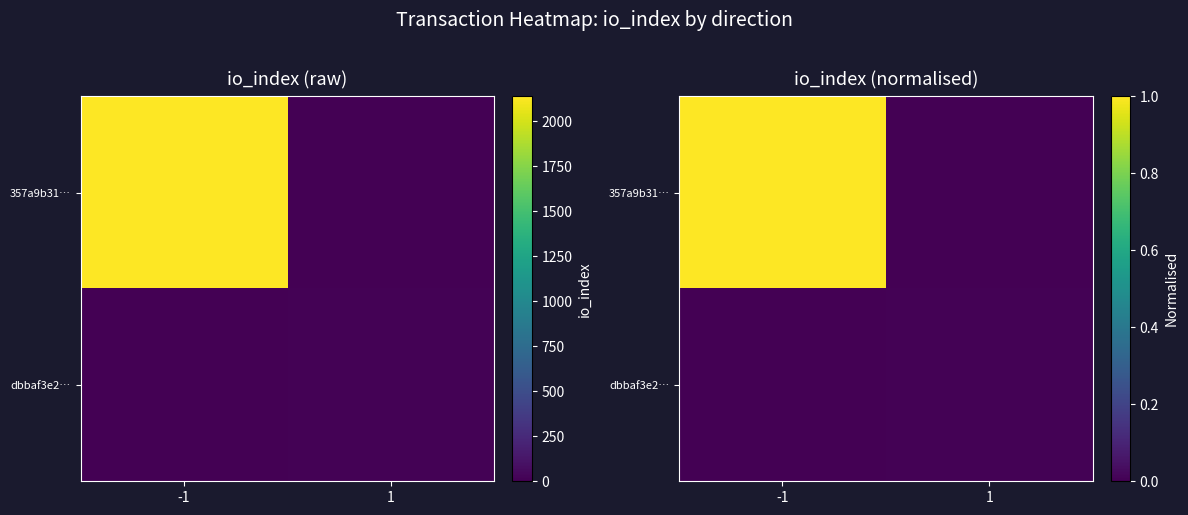

How many distinct data groups are displayed?

2